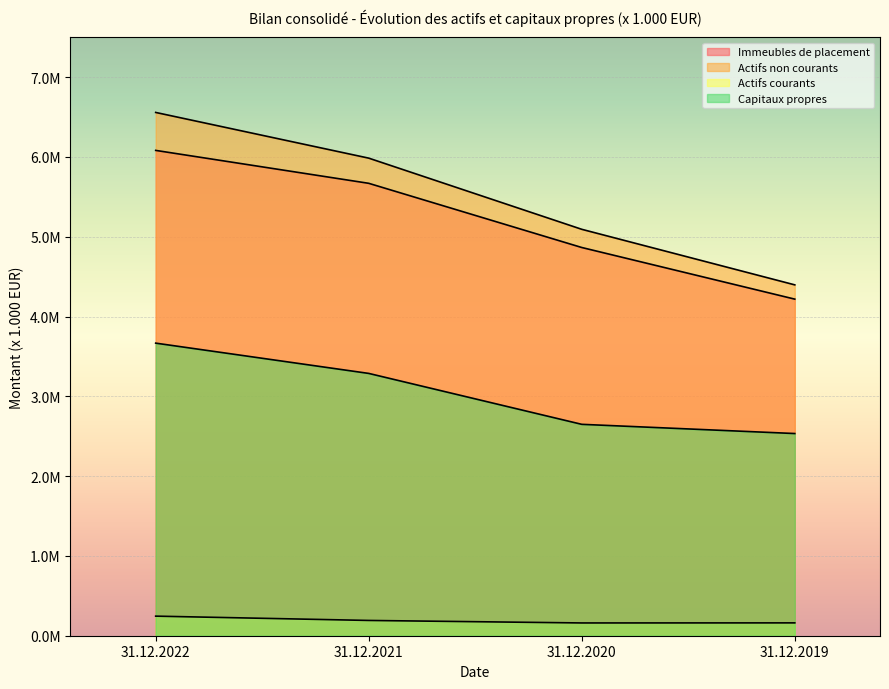

True or false: Immeubles de placement and Actifs courants intersect in this chart.

False